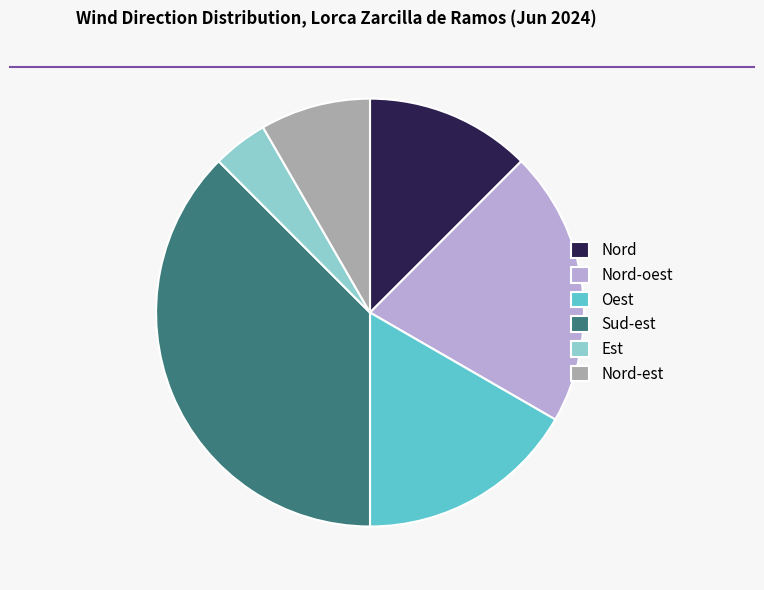

Do Nord and Nord-oest together represent more than half of the pie?

No